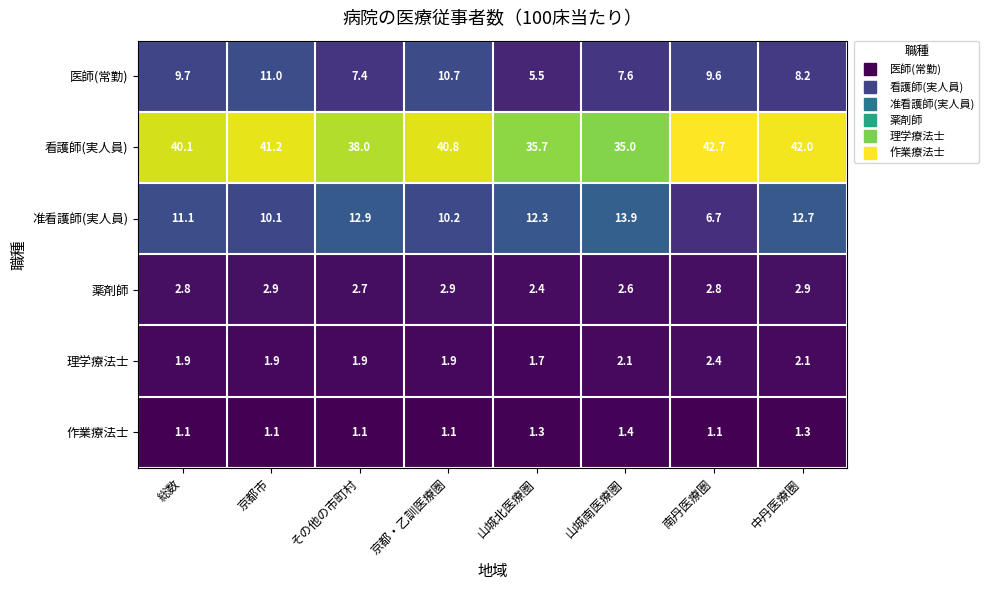

List the series in order of their peak value, highest first.

看護師(実人員), 准看護師(実人員), 医師(常勤), 薬剤師, 理学療法士, 作業療法士